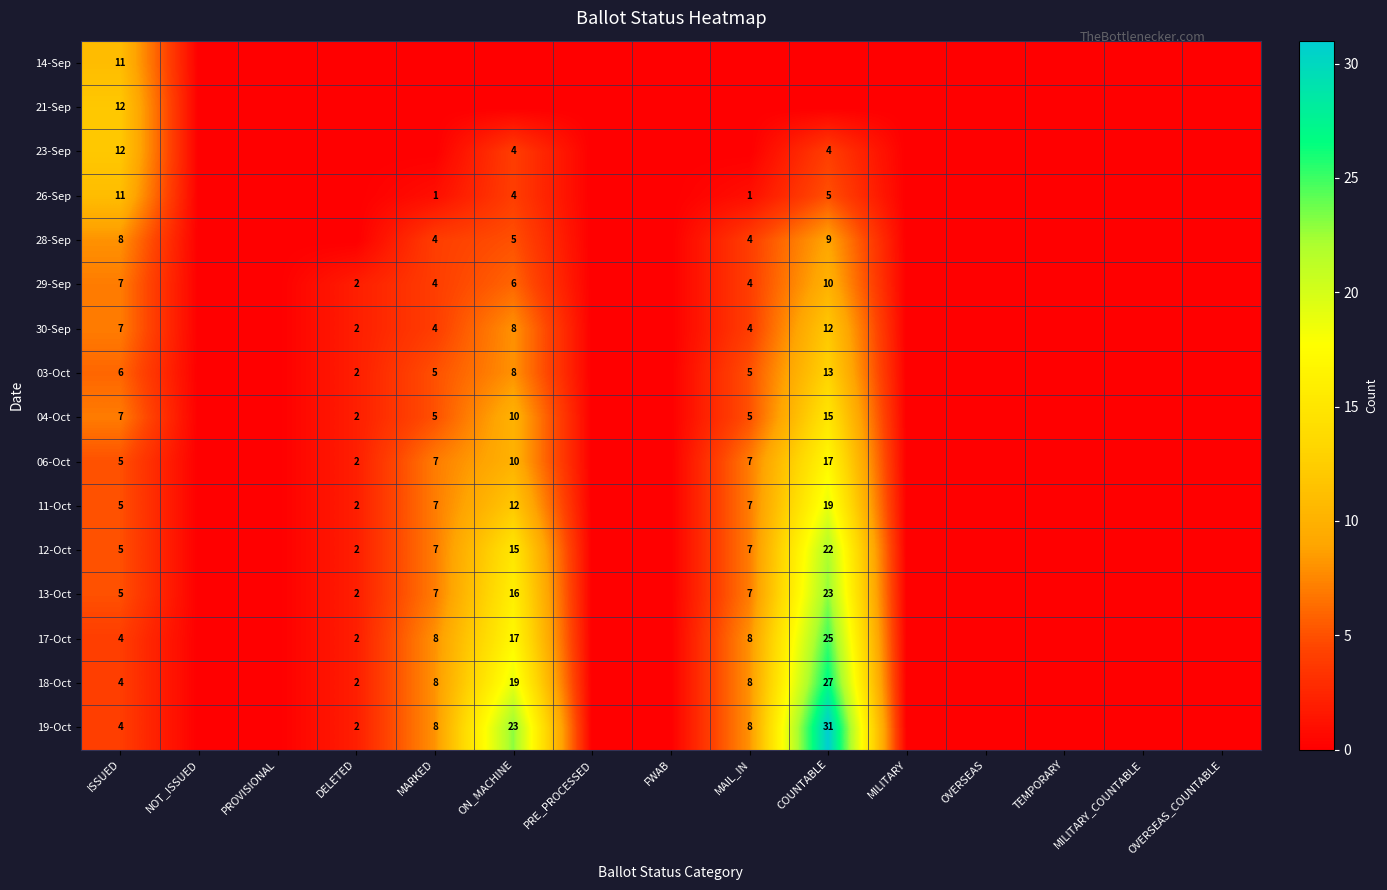

True or false: 19-Oct has a value of 4 at ISSUED.

True